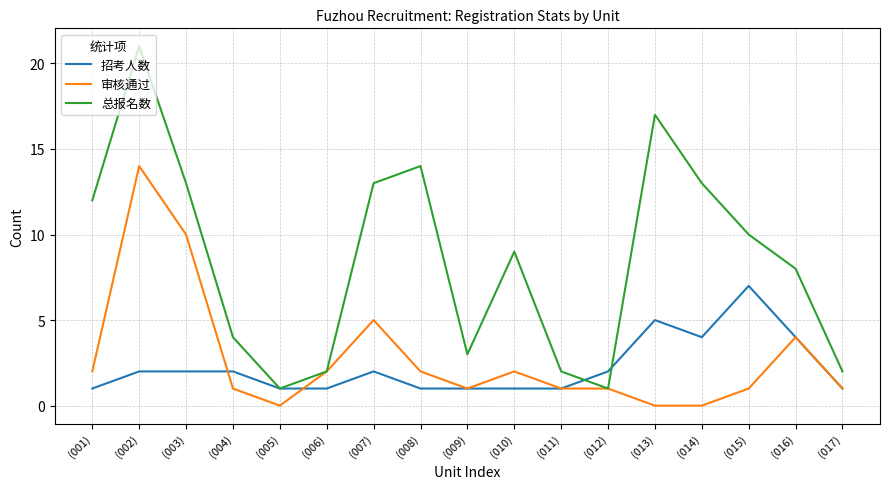

How many lines are shown in the chart?

3